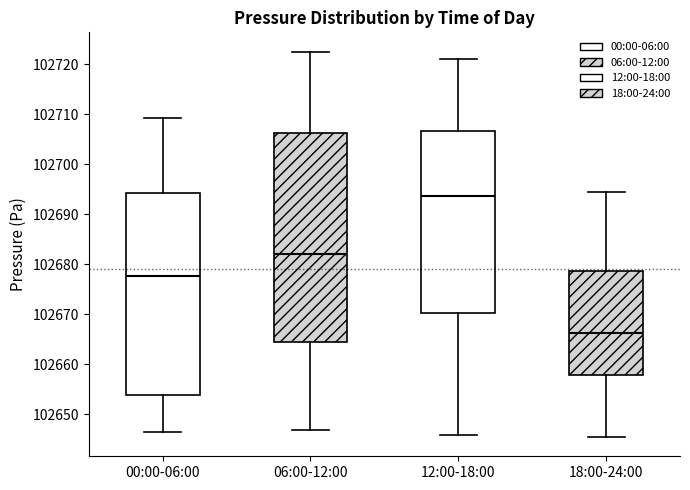

Reading left to right, transcribe this box plot: for each box, give where its median line is, the range the box spans, and where its two whiskers end, as read against the y-axis. The values are not printed on the chart, so give them approximately, as read against the axis.

00:00-06:00: median 102678, box 102654 to 102694, whiskers 102647 to 102709
06:00-12:00: median 102682, box 102664 to 102706, whiskers 102647 to 102723
12:00-18:00: median 102694, box 102670 to 102707, whiskers 102646 to 102721
18:00-24:00: median 102666, box 102658 to 102679, whiskers 102646 to 102695